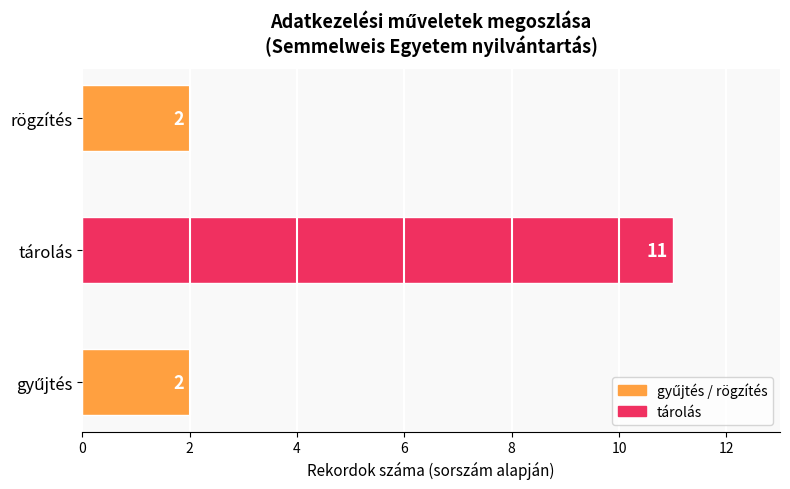

How many distinct data groups are displayed?

1